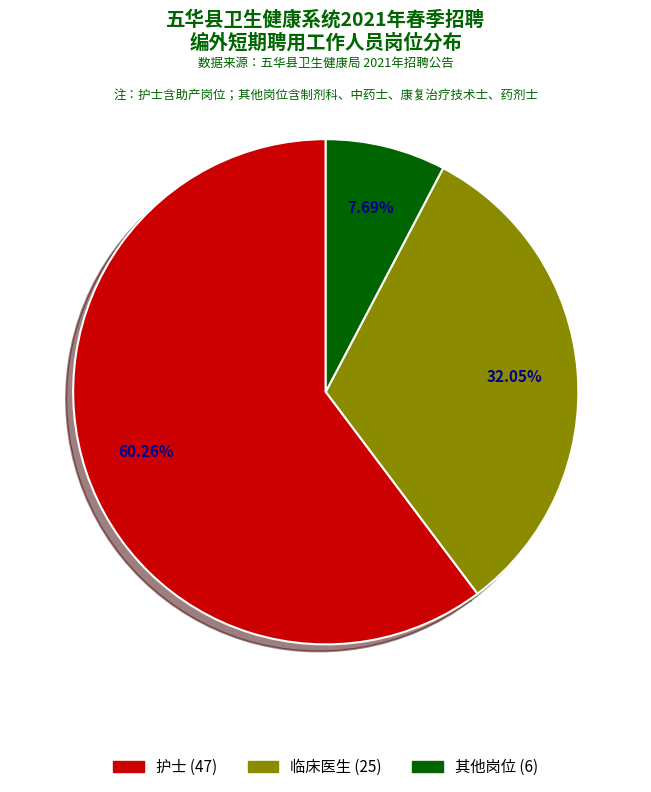

True or false: 横陂镇中心卫生院-中药士 accounts for 1% of the total.

True